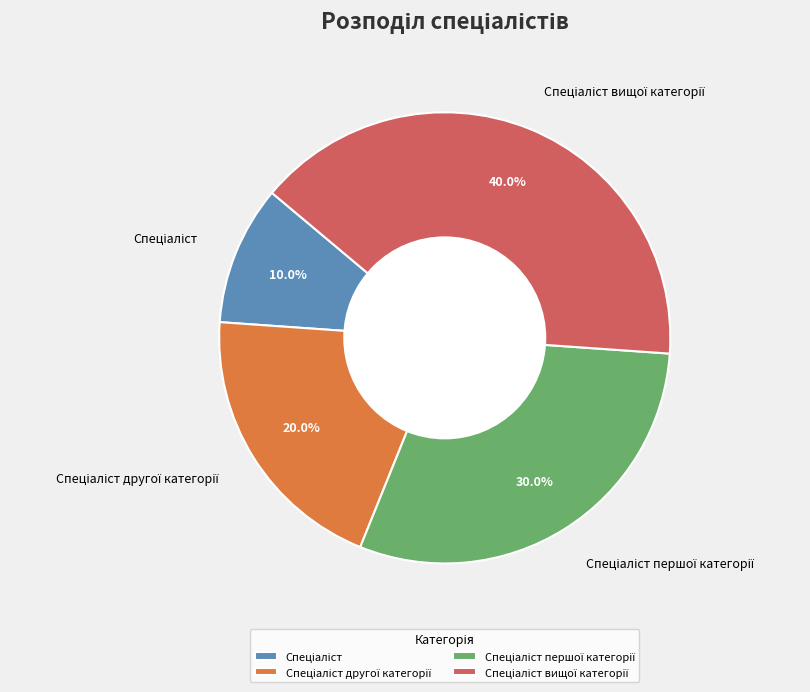

Is there a majority slice in this chart?

No